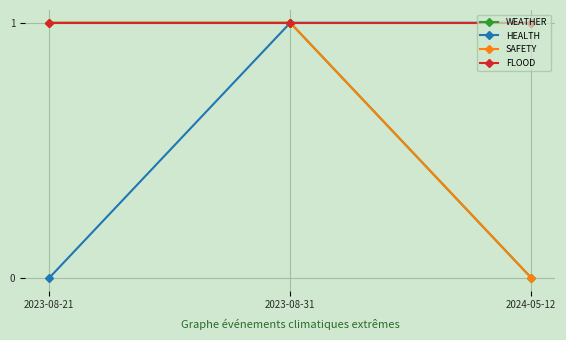

Between 2023-08-21 and 2024-05-12, which is larger?

2023-08-21